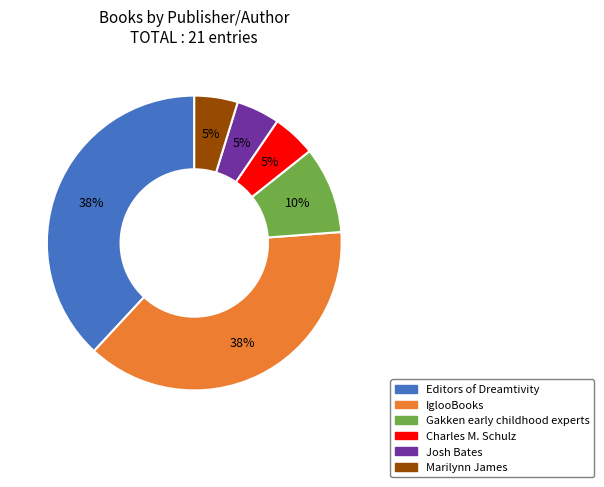

Is it true that Josh Bates is 5% of the pie?

True